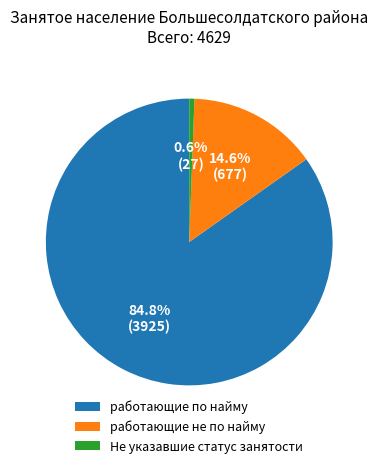

Between работающие по найму and Не указавшие статус занятости, which is larger?

работающие по найму